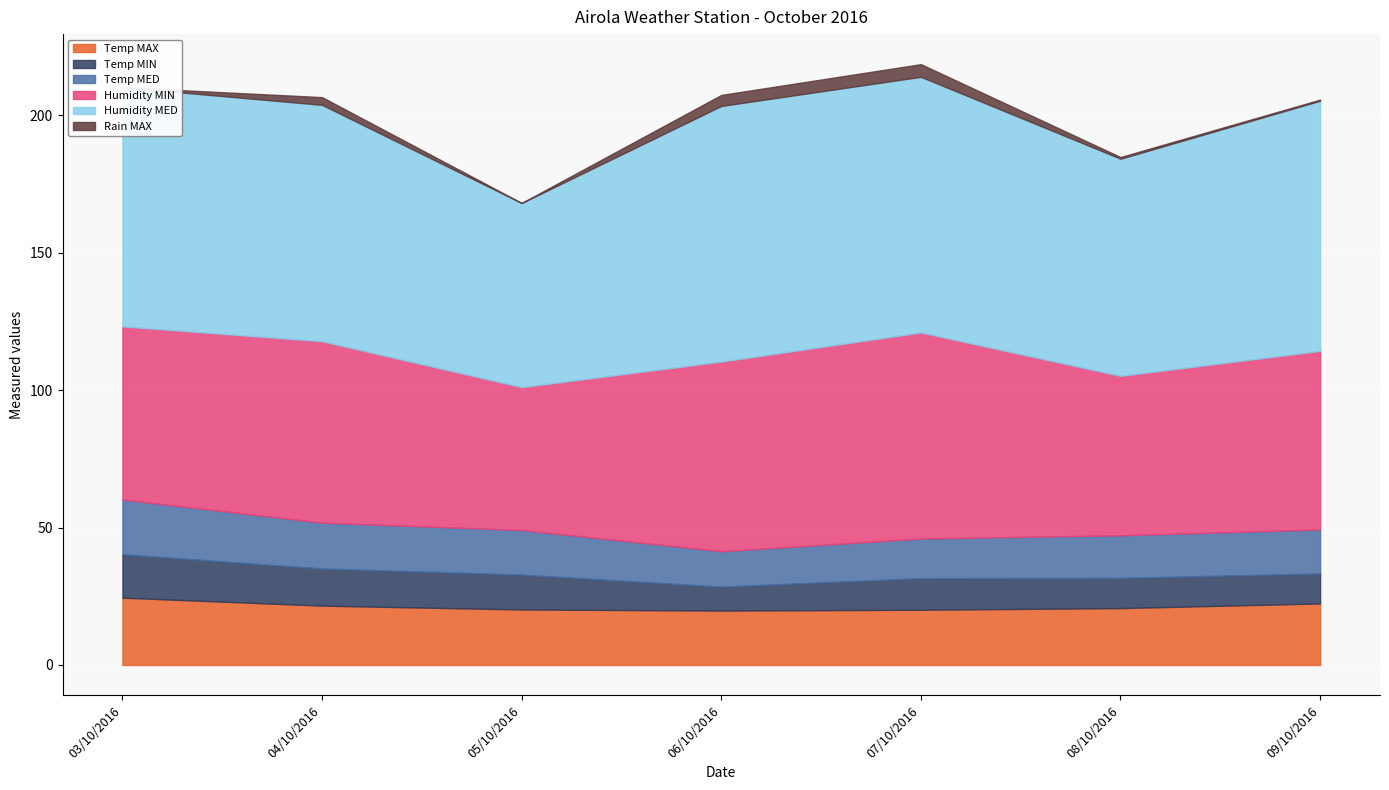

What position from the right is 09/10/2016?

1